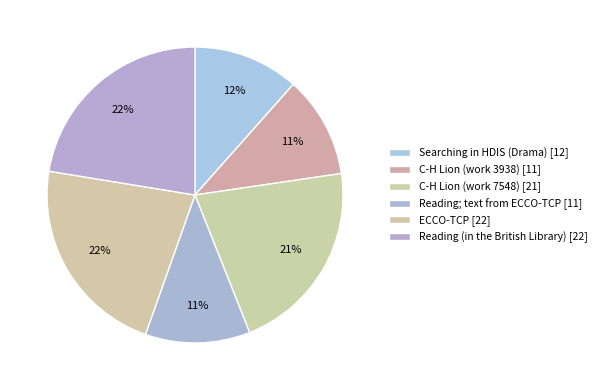

Is there a majority slice in this chart?

No